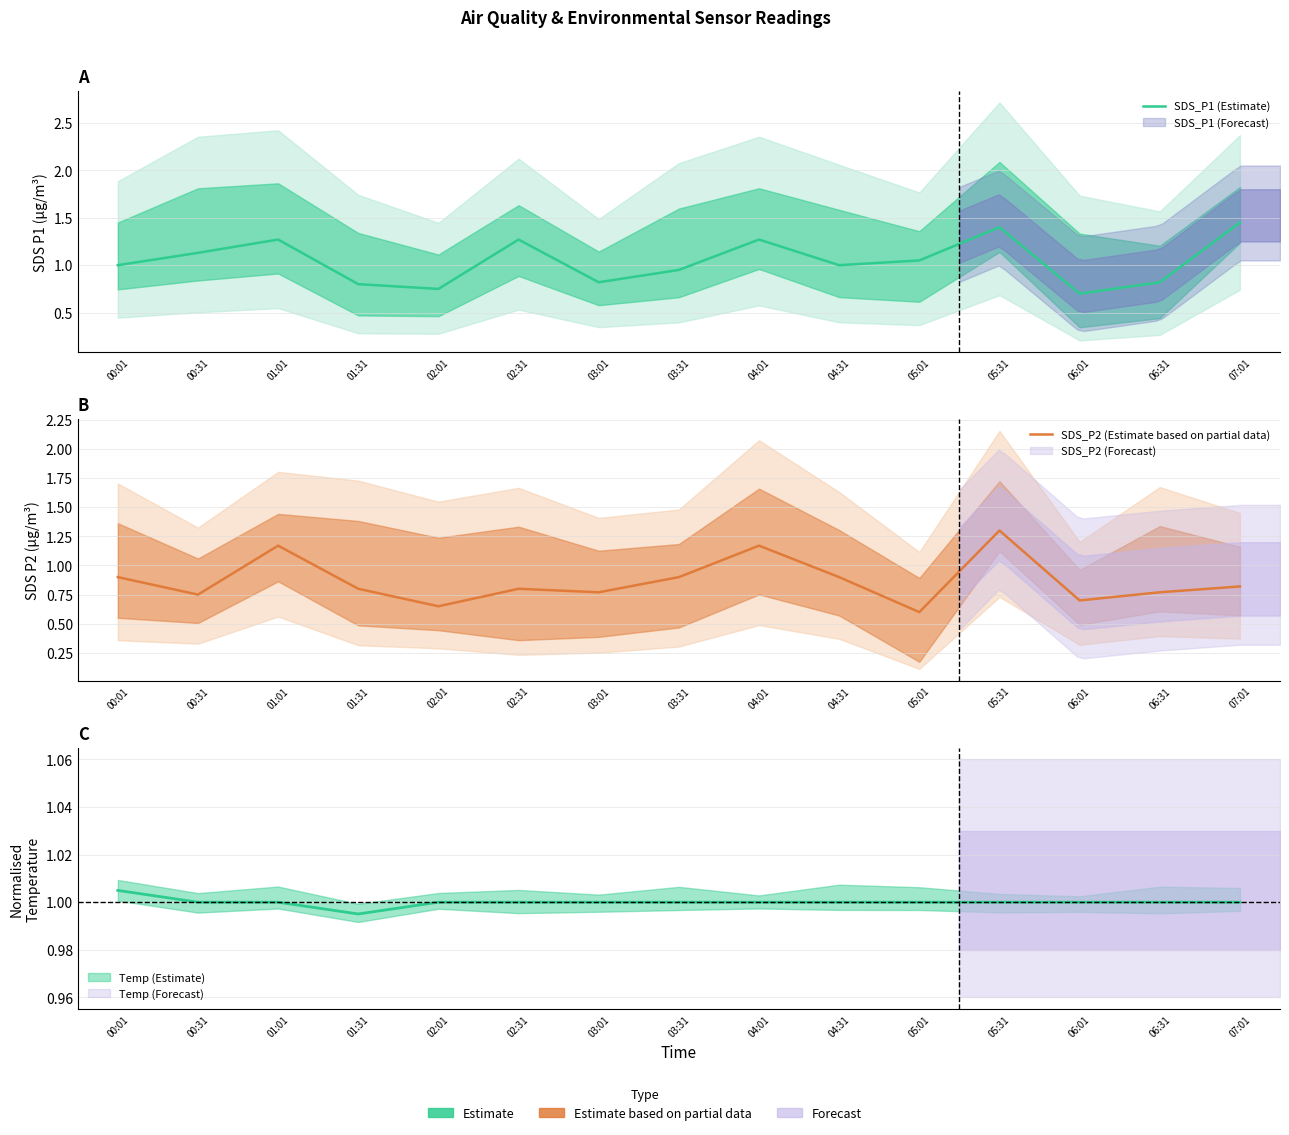

At which category does the chart reach its peak across all series?

07:01